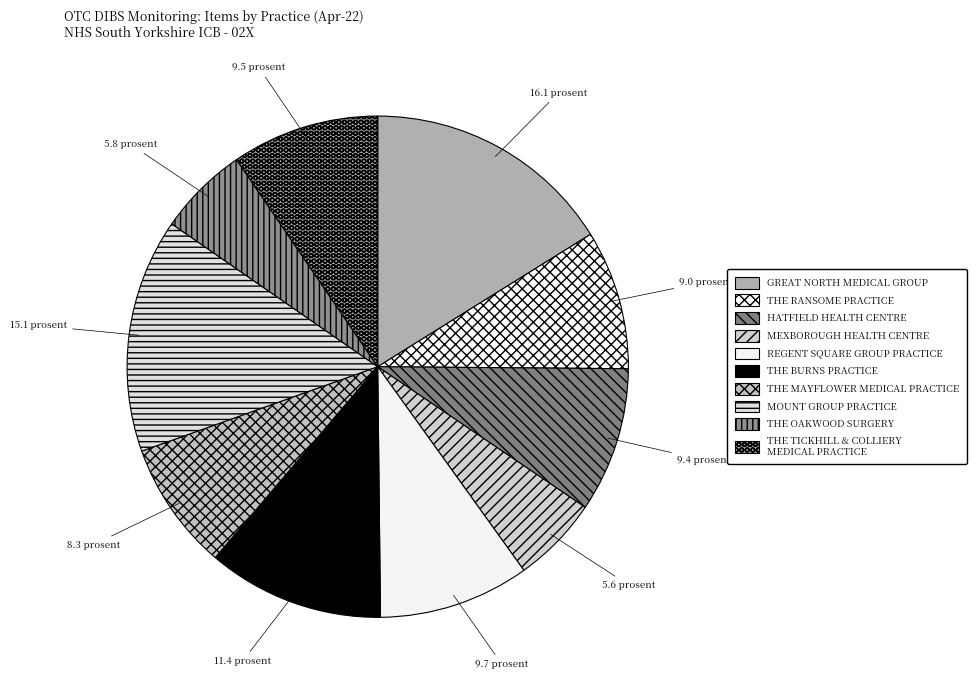

Rank the categories by value from highest to lowest.

GREAT NORTH MEDICAL GROUP, MOUNT GROUP PRACTICE, THE BURNS PRACTICE, REGENT SQUARE GROUP PRACTICE, THE TICKHILL & COLLIERY MEDICAL PRACTICE, HATFIELD HEALTH CENTRE, THE RANSOME PRACTICE, THE MAYFLOWER MEDICAL PRACTICE, THE OAKWOOD SURGERY, MEXBOROUGH HEALTH CENTRE